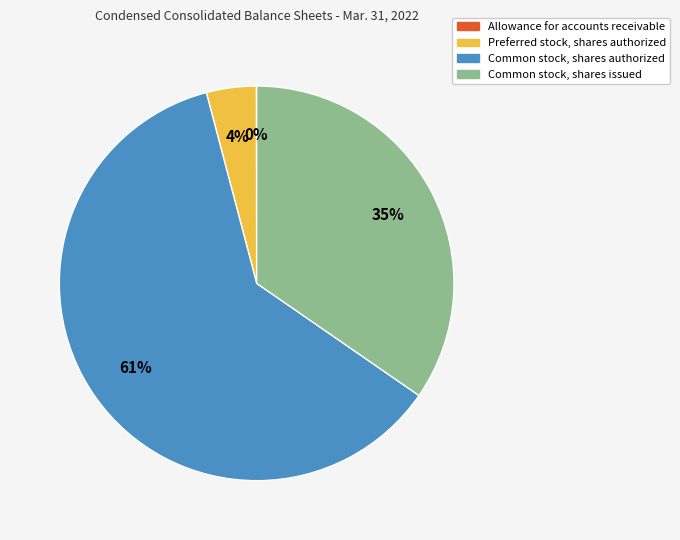

What percentage is the Preferred stock, shares authorized slice, to the nearest percent?

4%